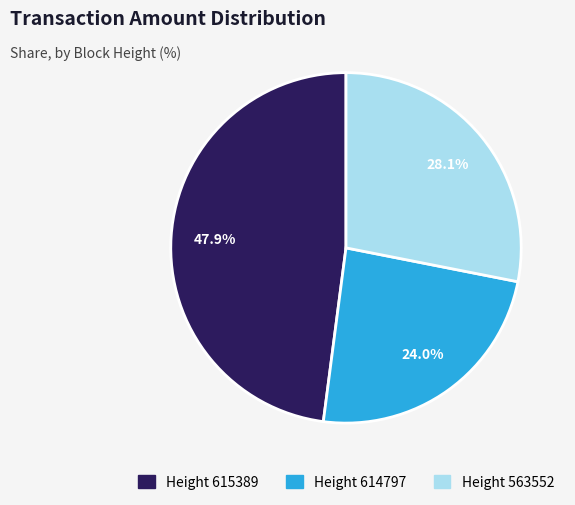

Does any single category account for the majority?

No